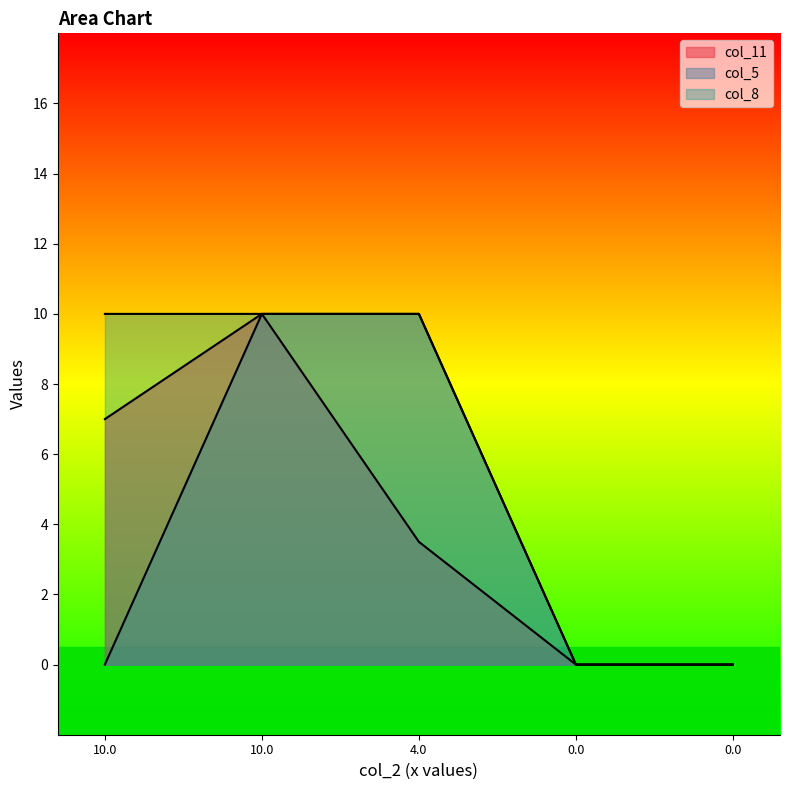

How many values in the col_8 series are below 10?

2